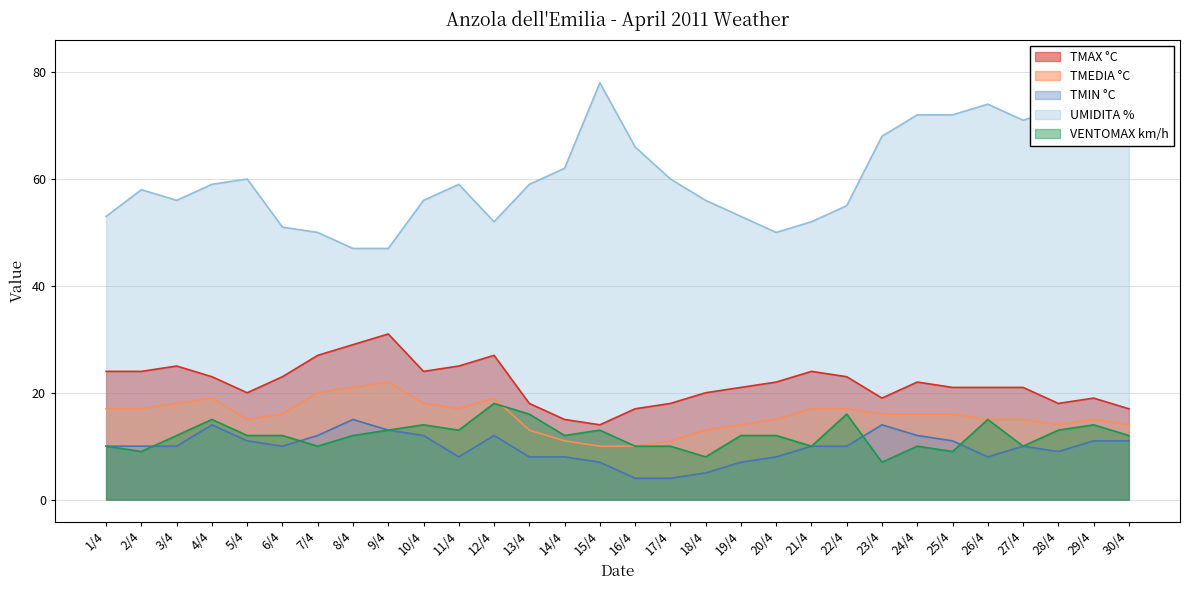

Between 1/4 and 11/4, which series saw the biggest shift?

UMIDITA %